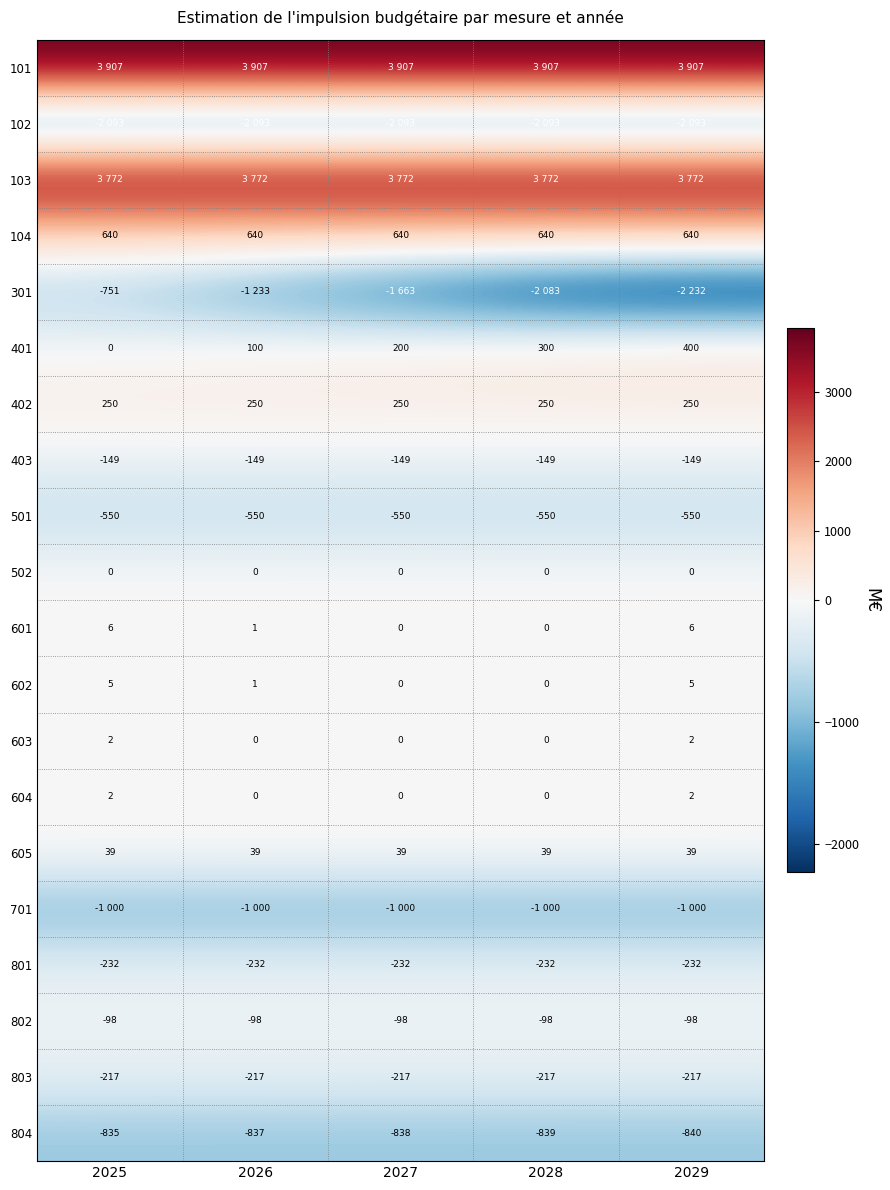

Rank the categories by 401 value from lowest to highest.

2025, 2026, 2027, 2028, 2029